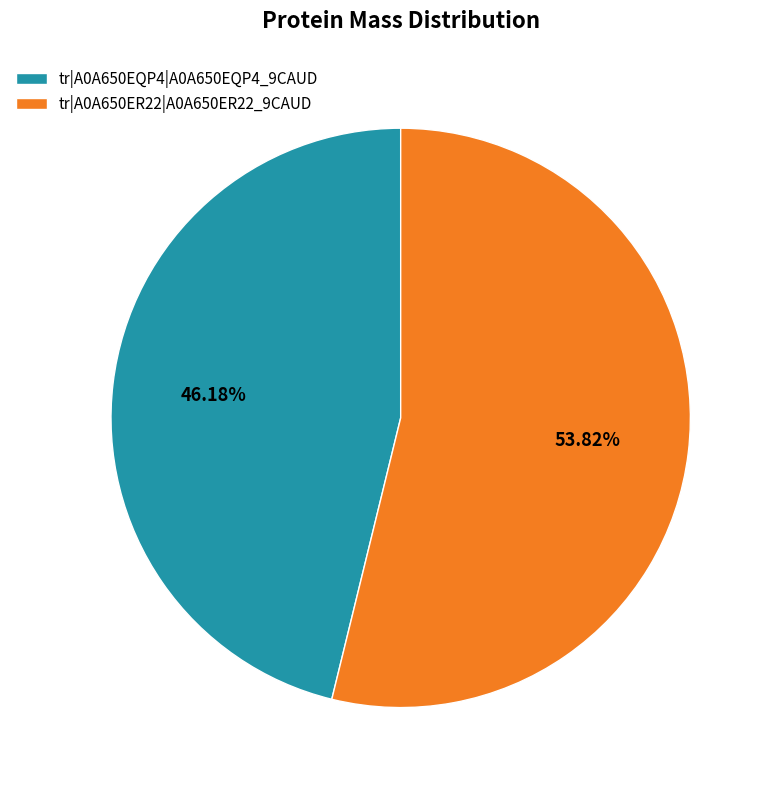

True or false: tr|A0A650EQP4|A0A650EQP4_9CAUD accounts for 59% of the total.

False